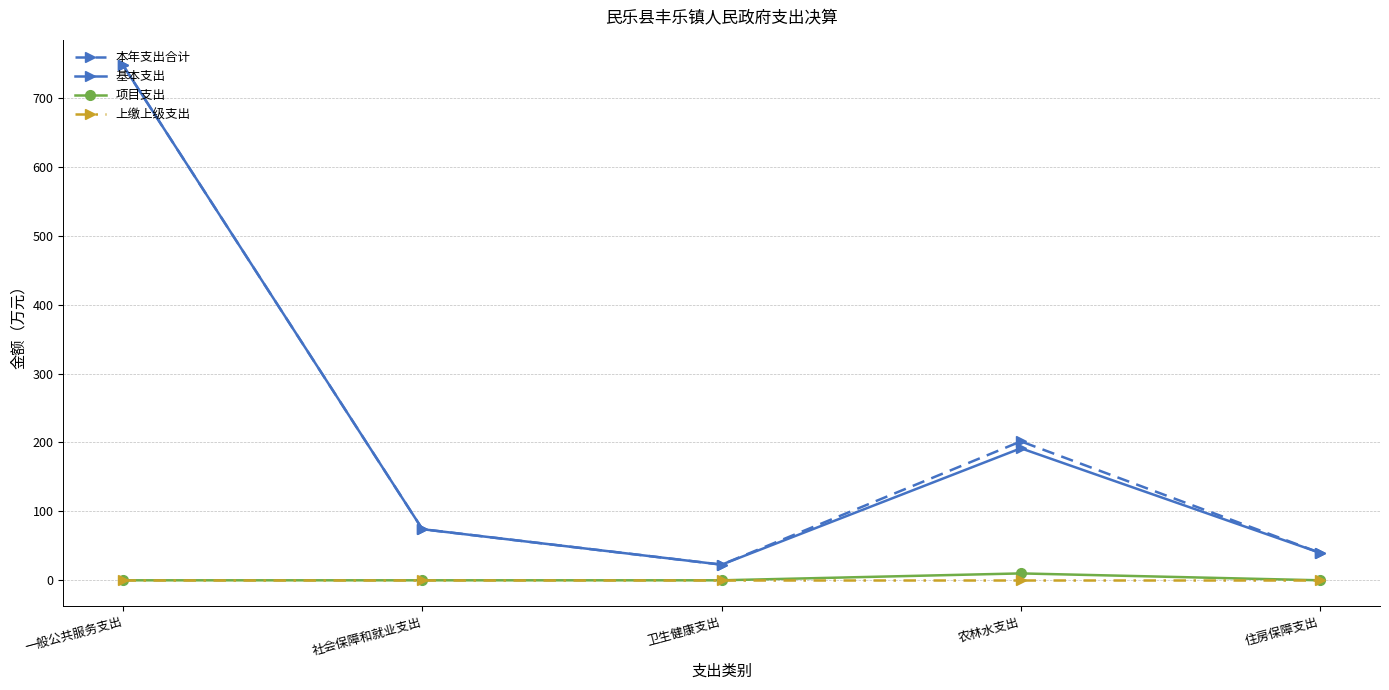

At which category does the chart reach its peak across all series?

一般公共服务支出